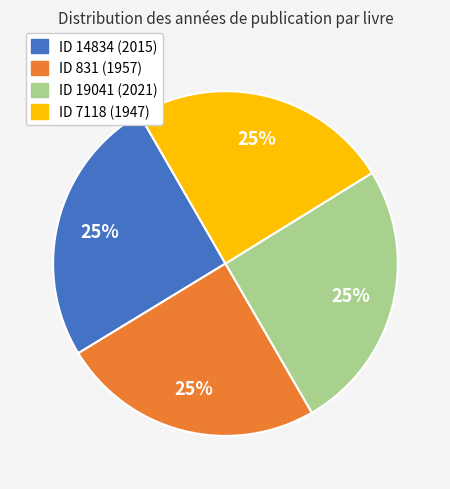

Is there a majority slice in this chart?

No